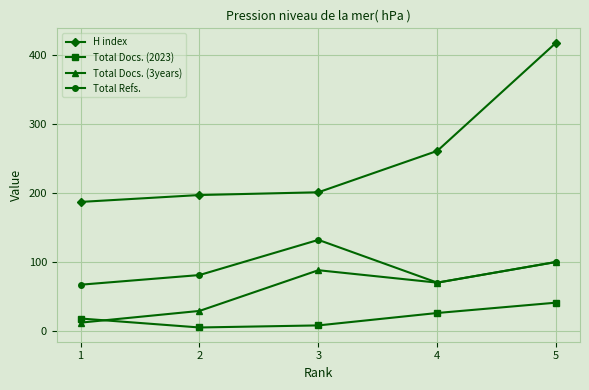

Where is the first local minimum for Total Docs. (3years)?

4